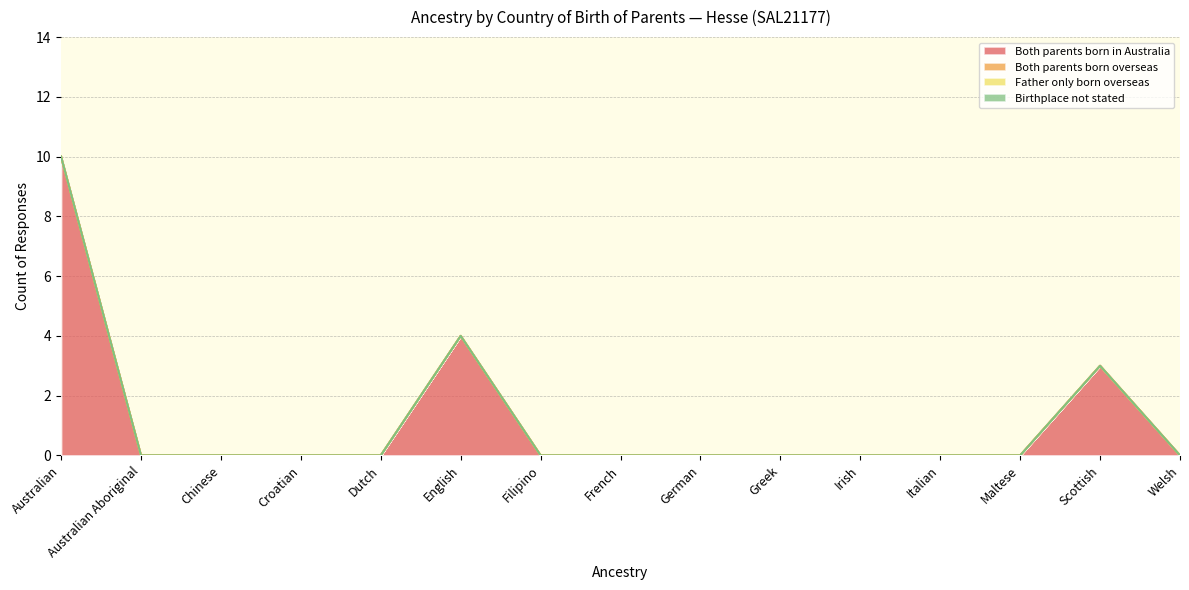

True or false: Birthplace not stated and Both parents born in Australia cross at least once.

False